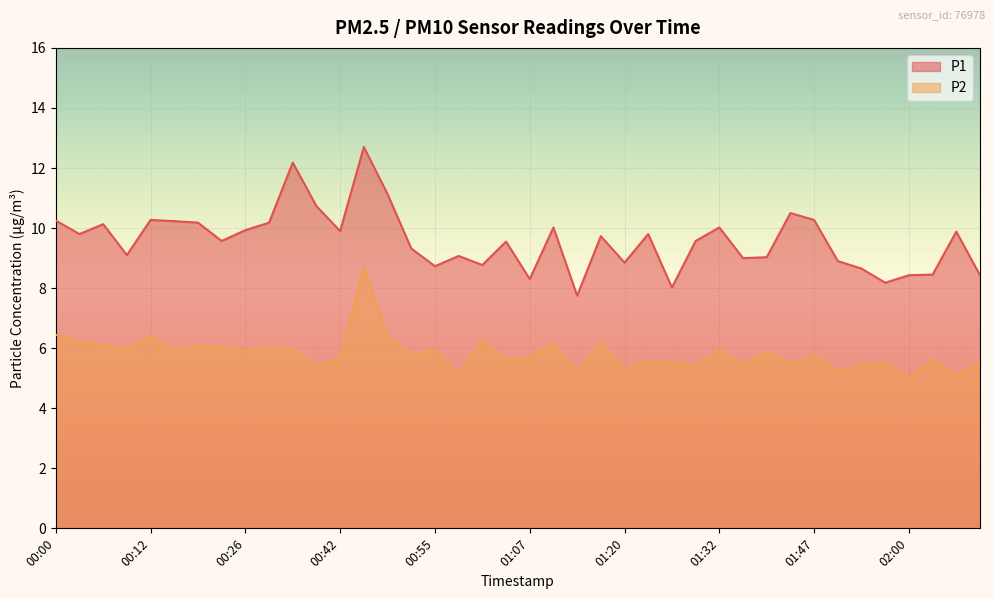

At which label is P2 closest to 6?

00:29